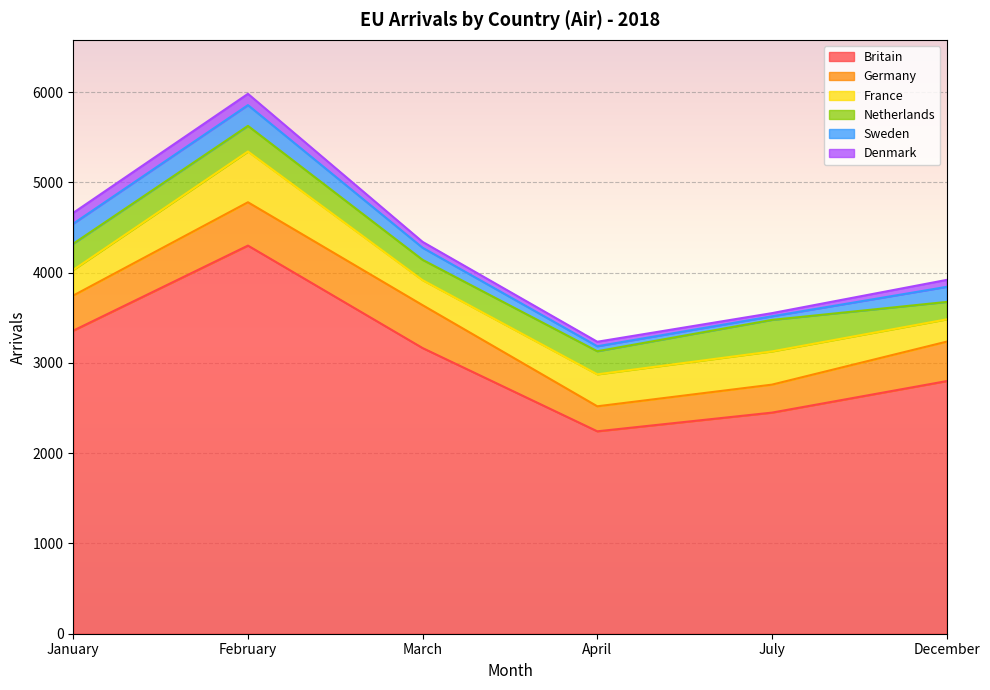

How many values in the Germany series exceed 437?

2